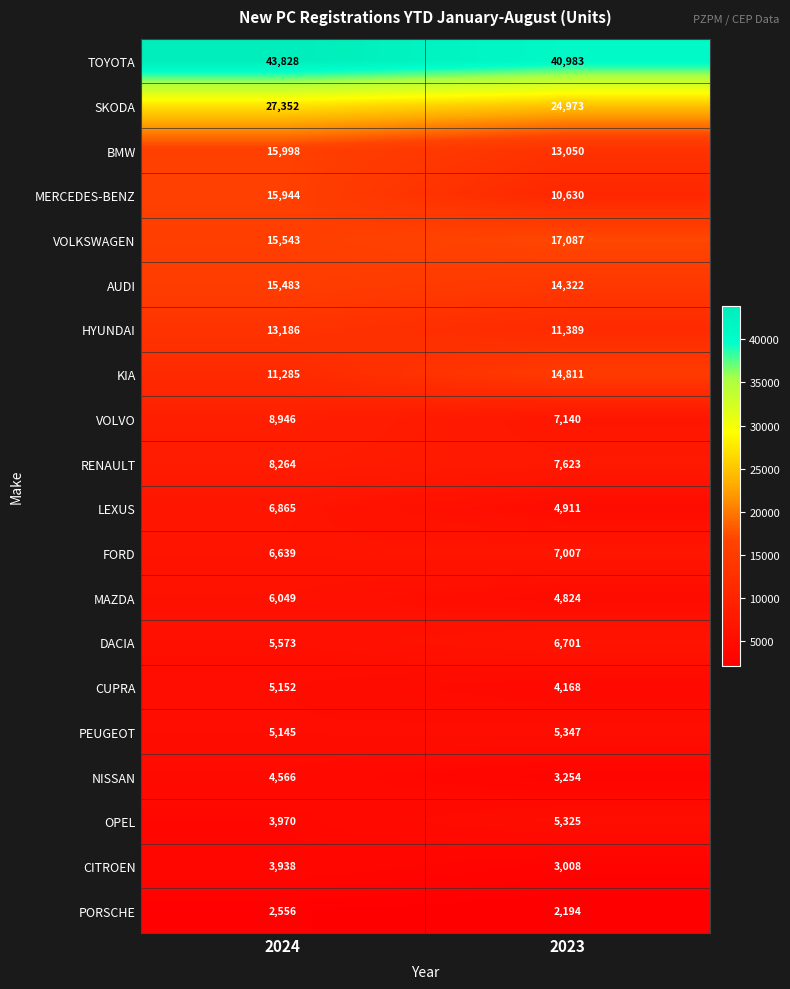

What is the difference between the maximum and minimum values in the MAZDA series?

1225